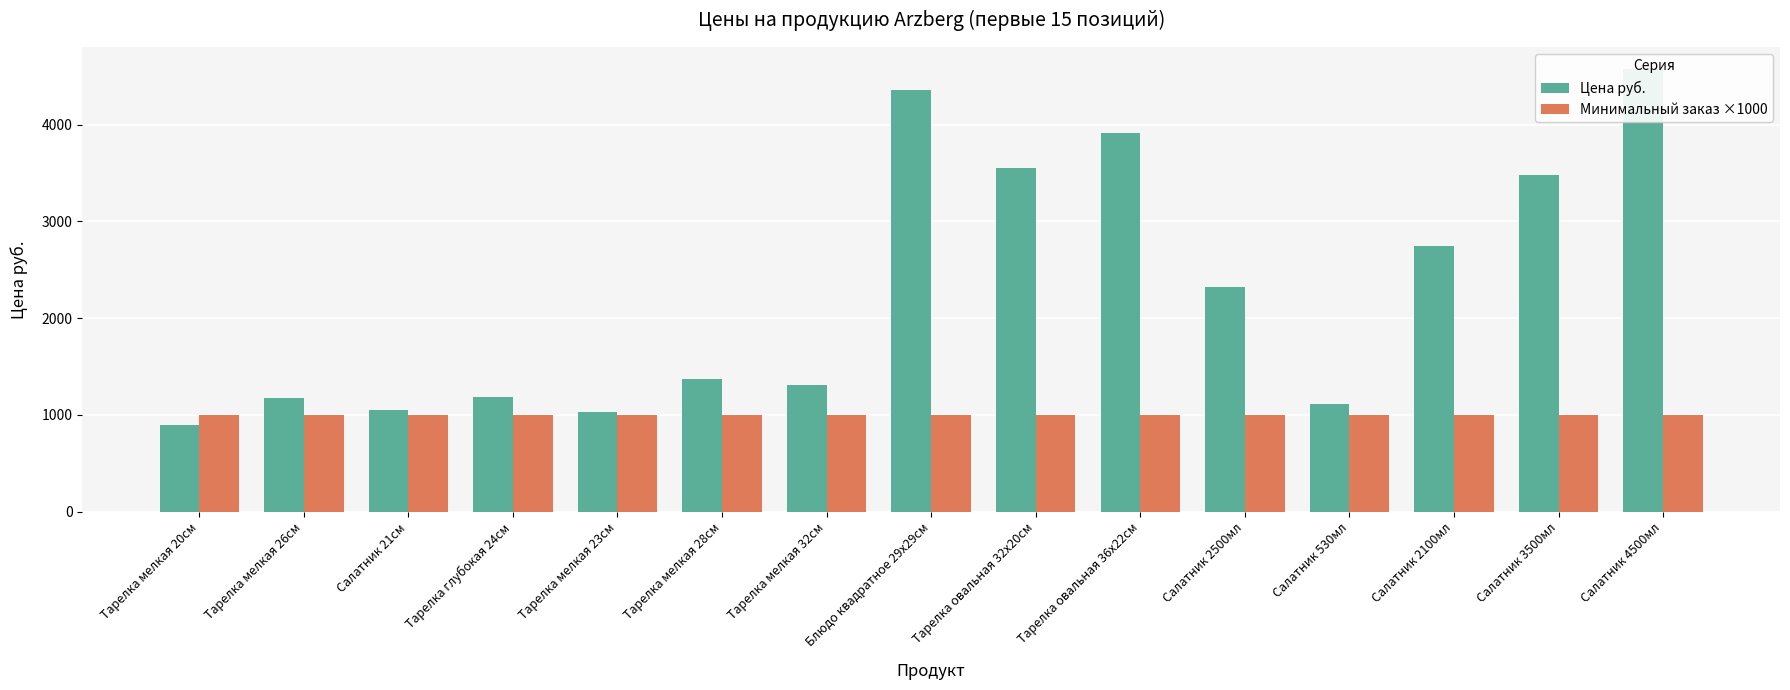

Is it true that Цена руб. equals 3476.2 at Салатник 3500мл?

True